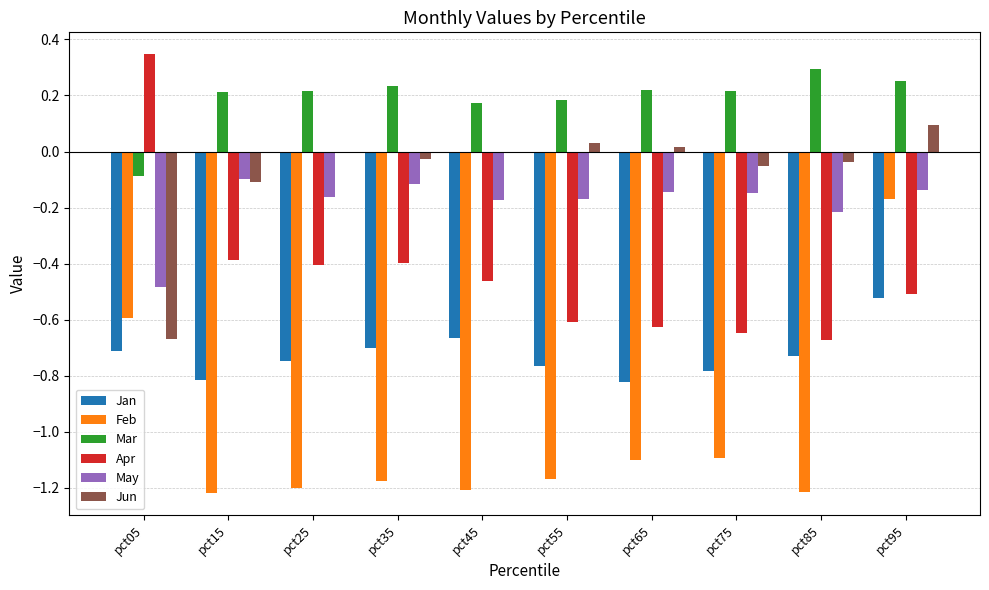

The value of Jan at pct75 is -0.8. True or false?

True